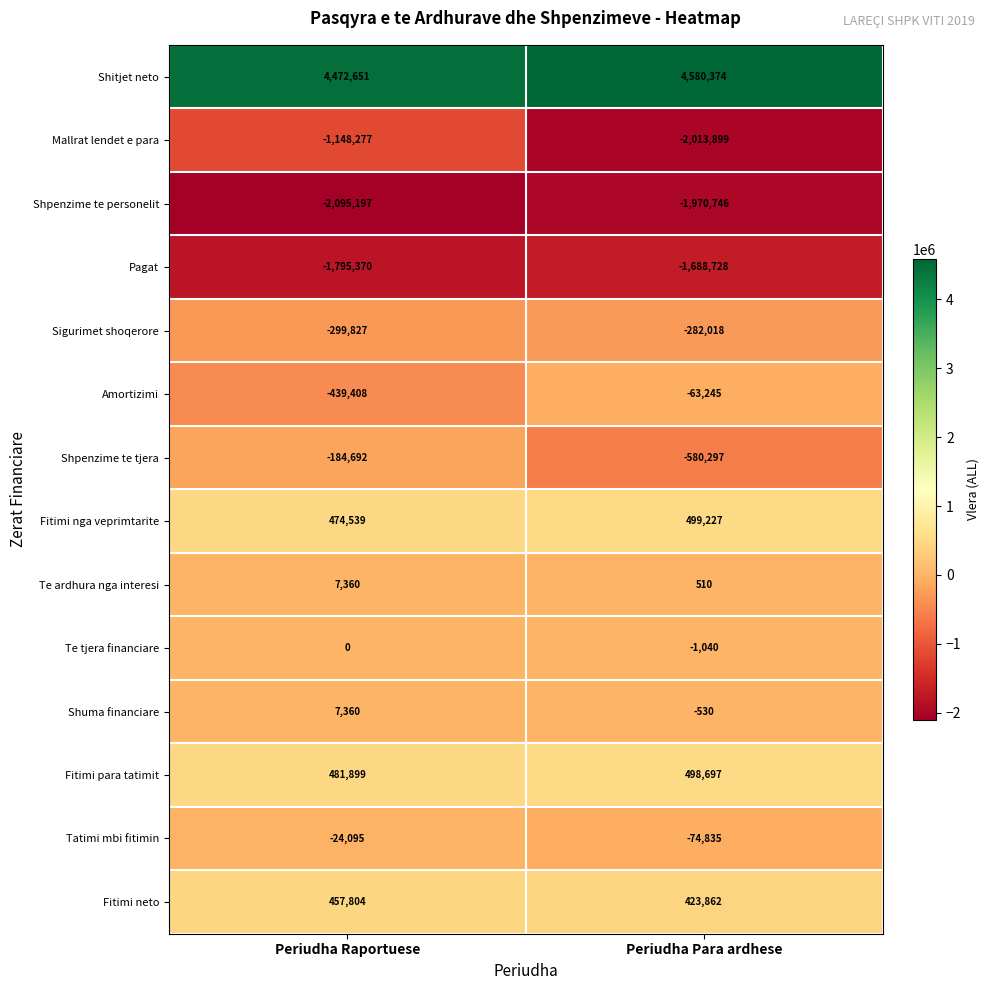

At which category does the chart reach its minimum across all series?

Periudha Raportuese